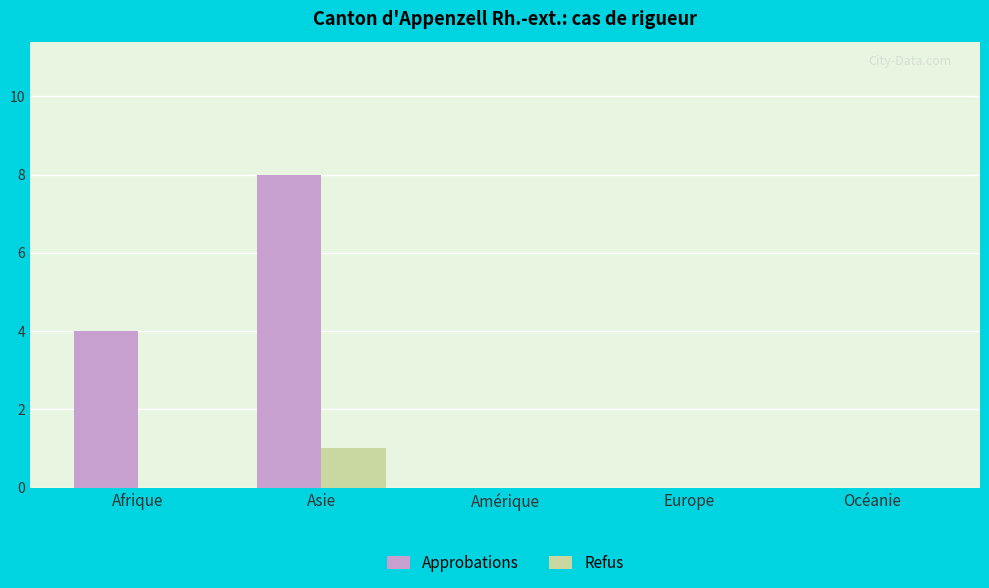

True or false: Approbations has a value of 0 at Amérique.

True